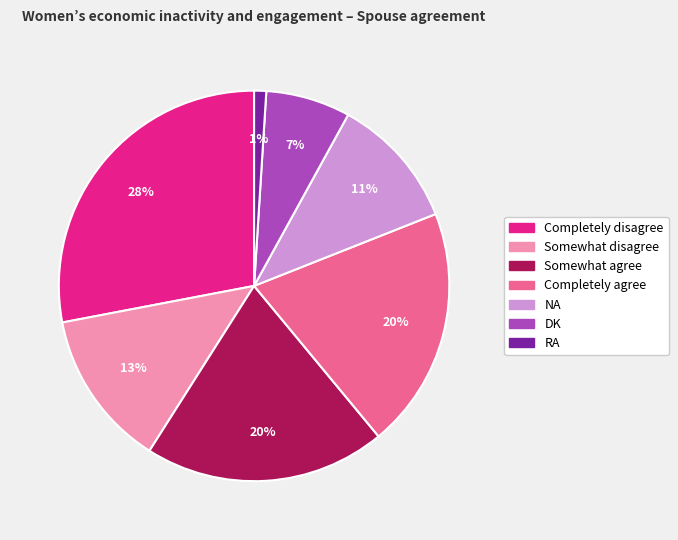

Approximately how many times larger is the value at Completely disagree compared to Completely agree?

1.4